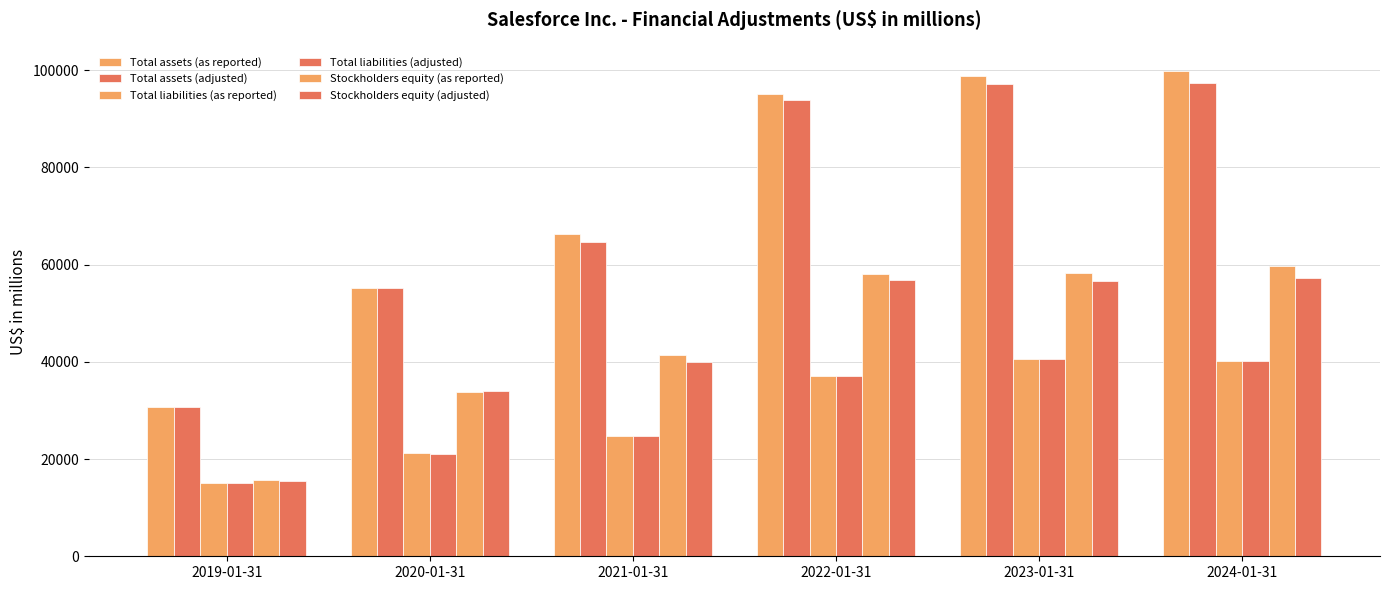

What is the value of the Stockholders equity (as reported) bar at the 4th from the left?

58131